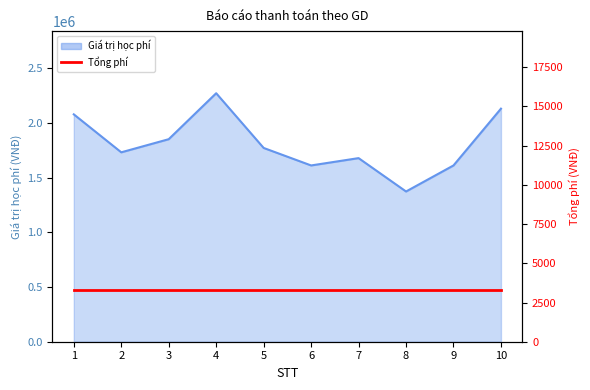

Where is the first local minimum?

2